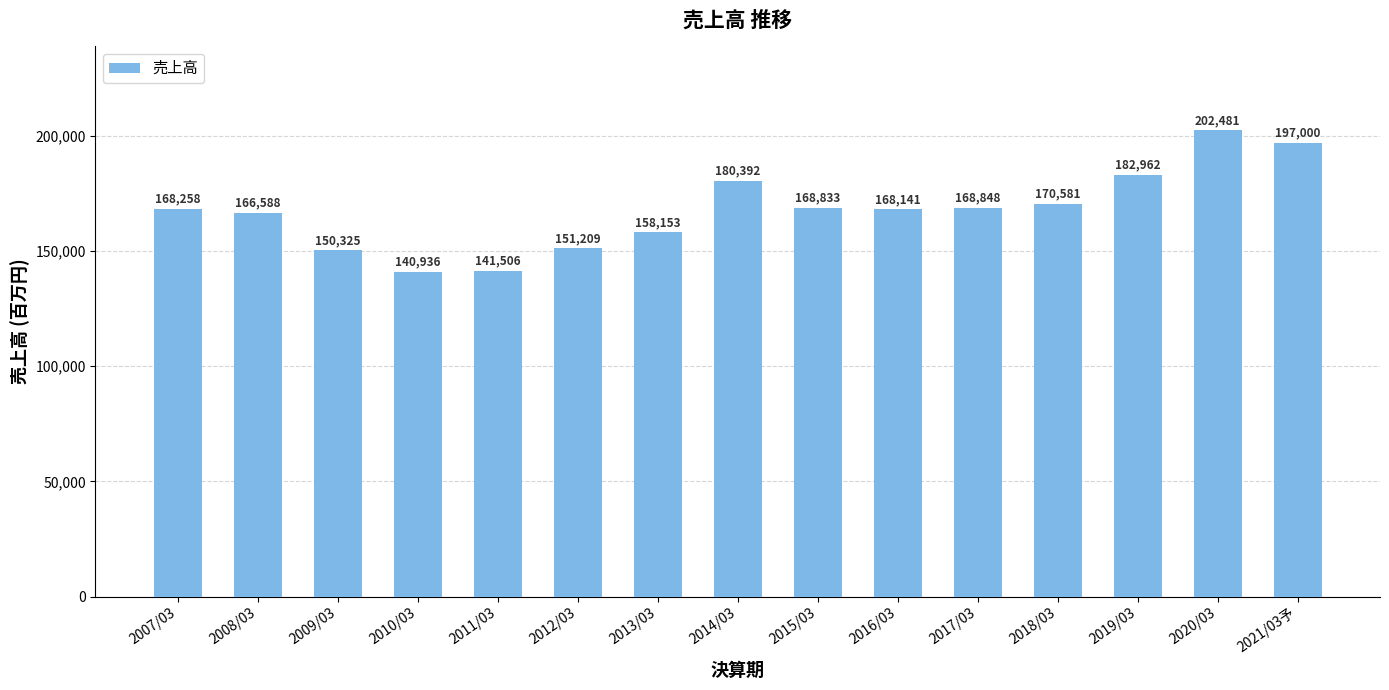

True or false: the data shows 89035 at 2014/03.

False